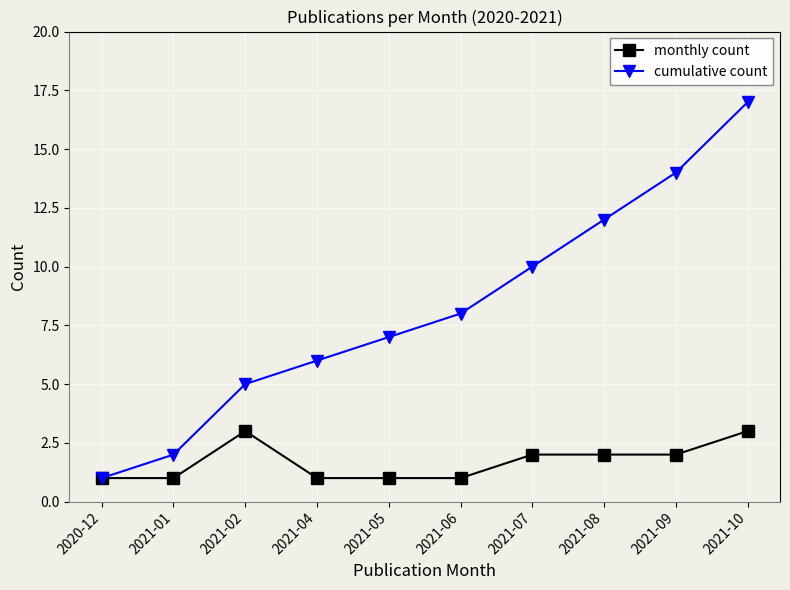

Which series changed the most between 2021-08 and 2021-10?

cumulative count